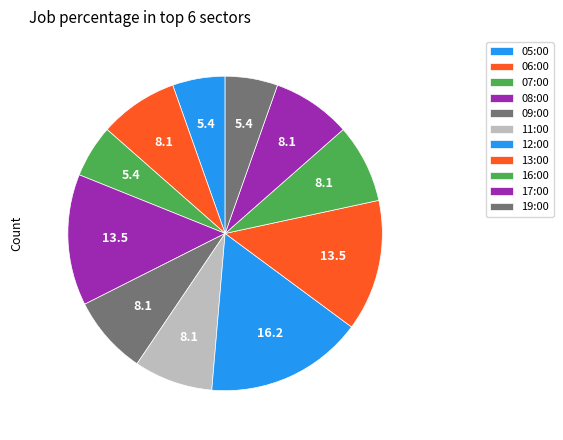

What is the largest slice in the pie chart?

12:00